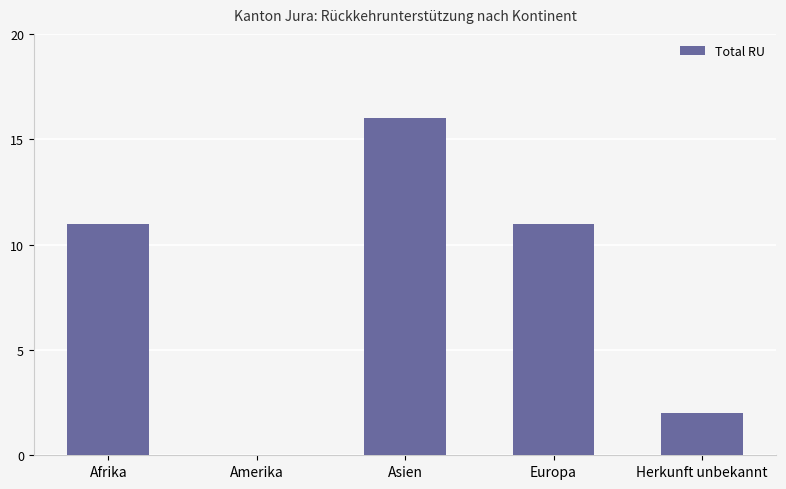

What is the average value?

8